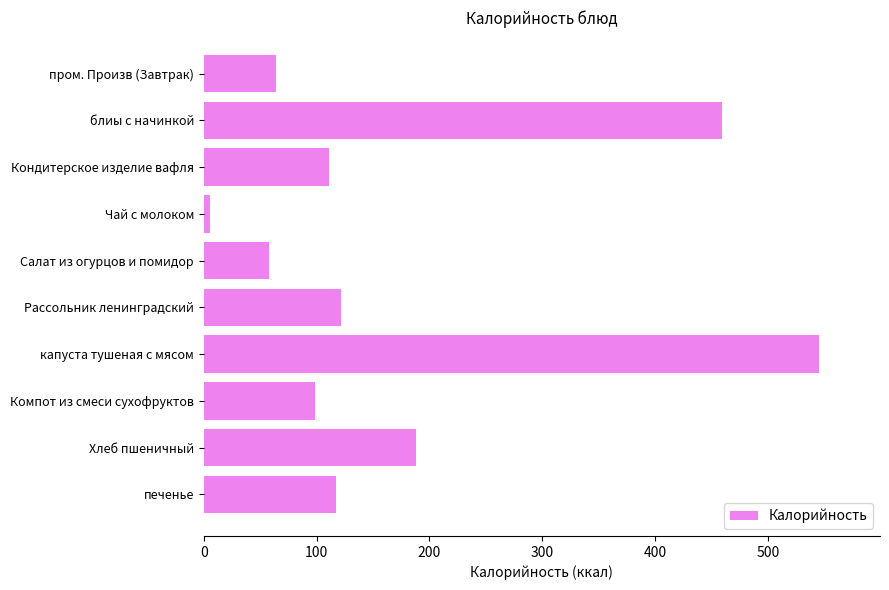

Approximately how many times larger is the value at блиы с начинкой compared to печенье?

3.9